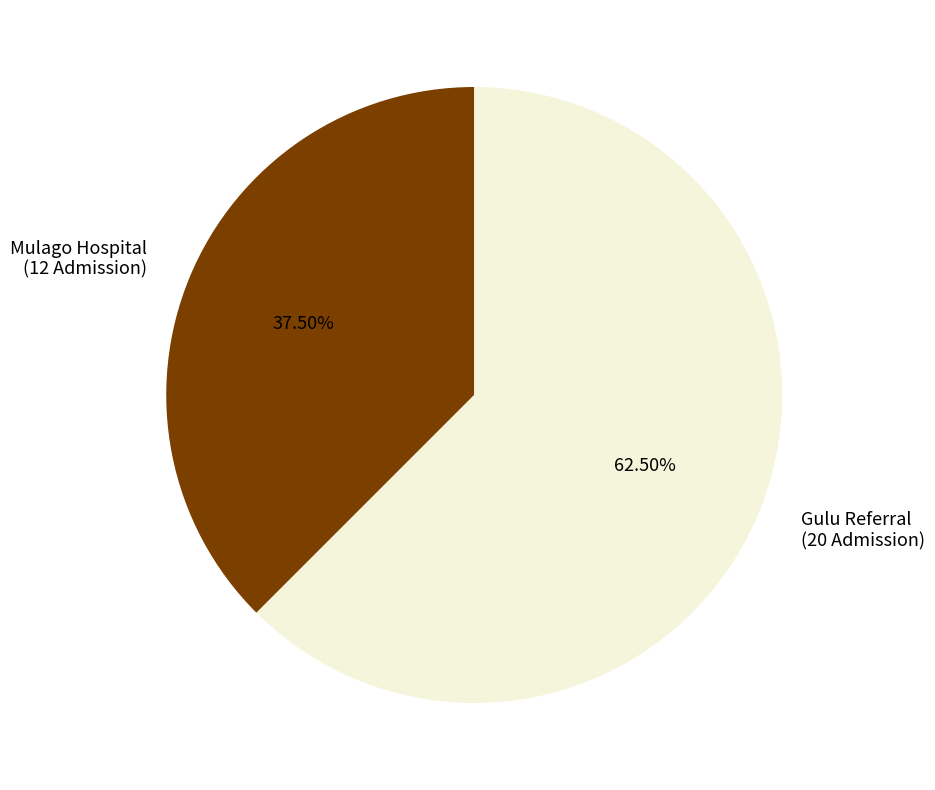

Approximately how many times larger is the value at Gulu Referral (20 Admission) compared to Mulago Hospital (12 Admission)?

1.7